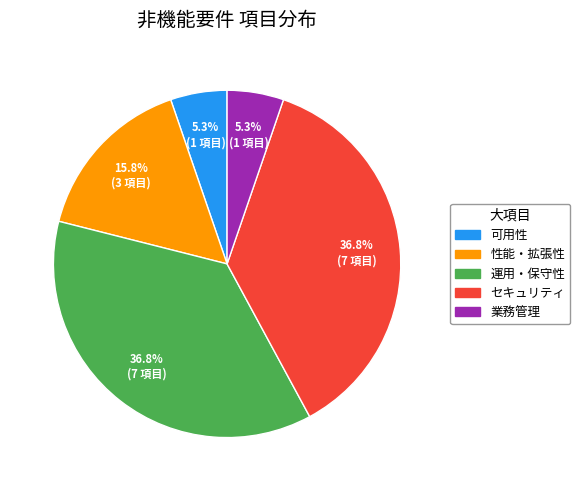

To the nearest percent, what is the combined percentage of セキュリティ and 運用・保守性?

74%